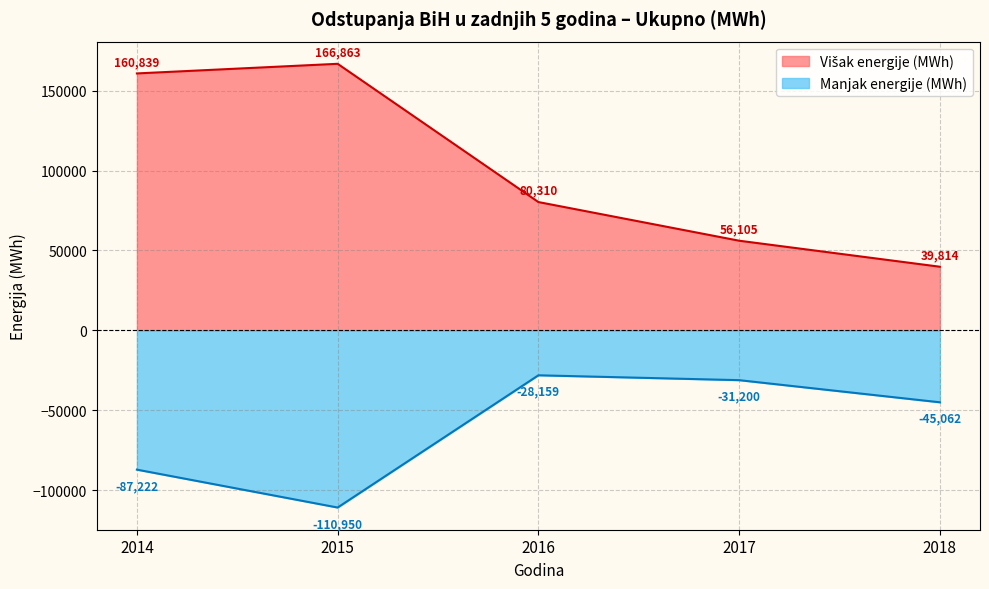

What is the spread (max minus min) of values at 2014?

248060.8